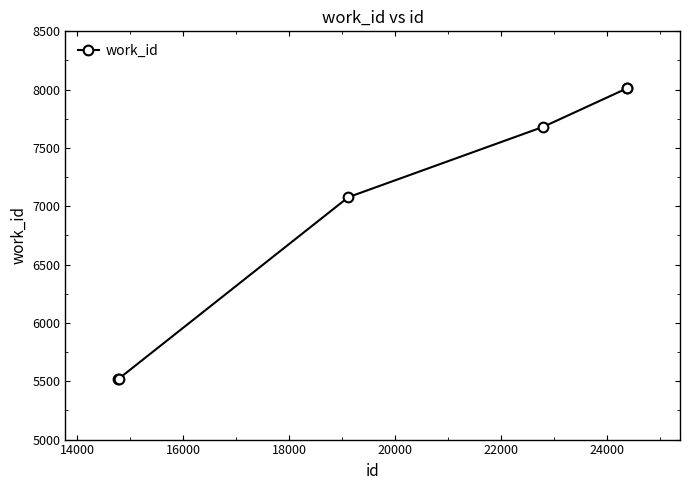

How many values are below 7681?

3